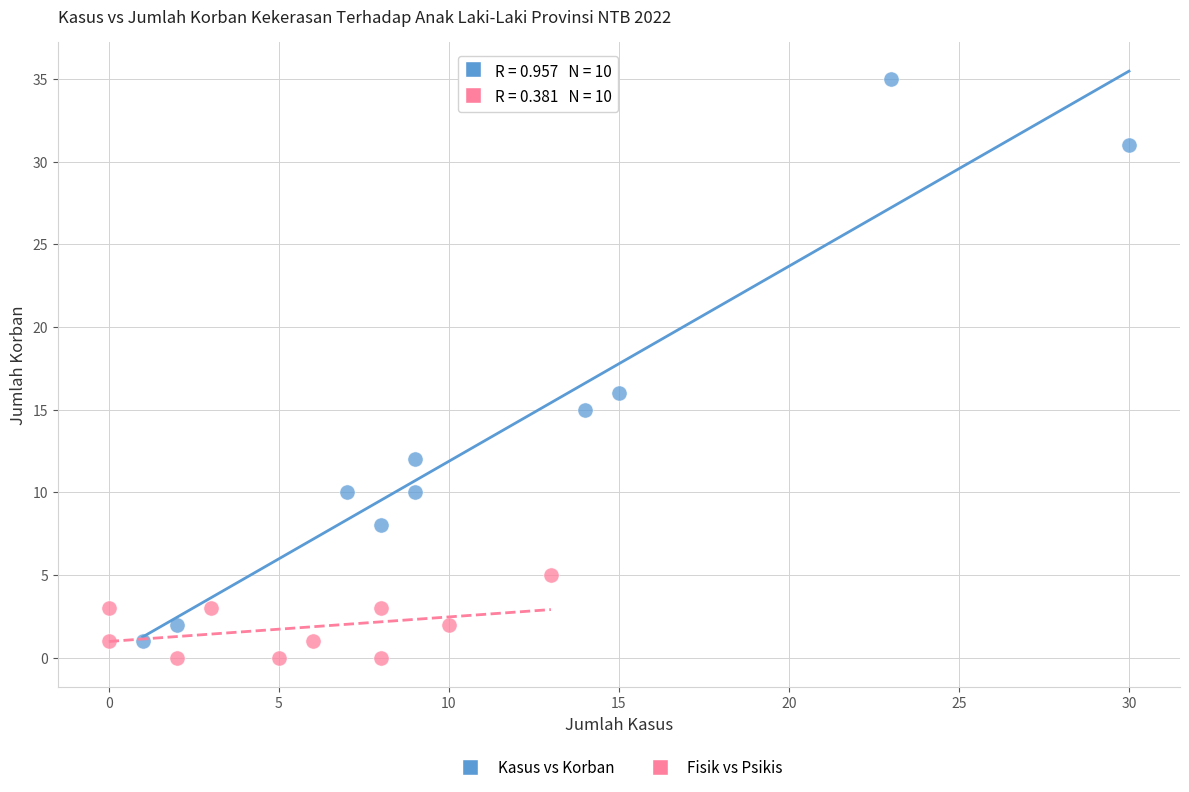

Which series has the largest Y range (max minus min)?

Kasus vs Korban